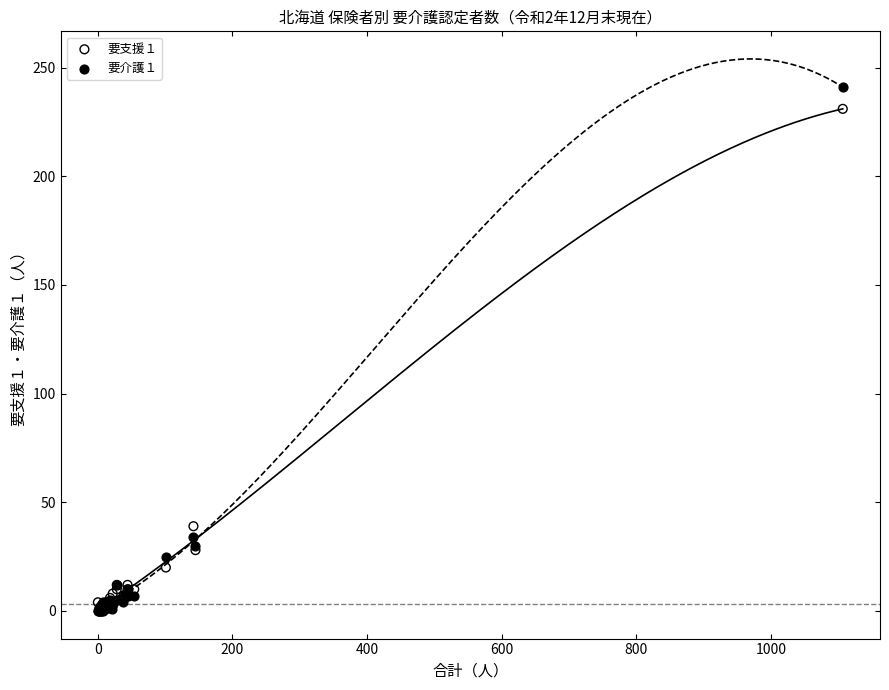

Across all series, what Y value is closest to 120?

39